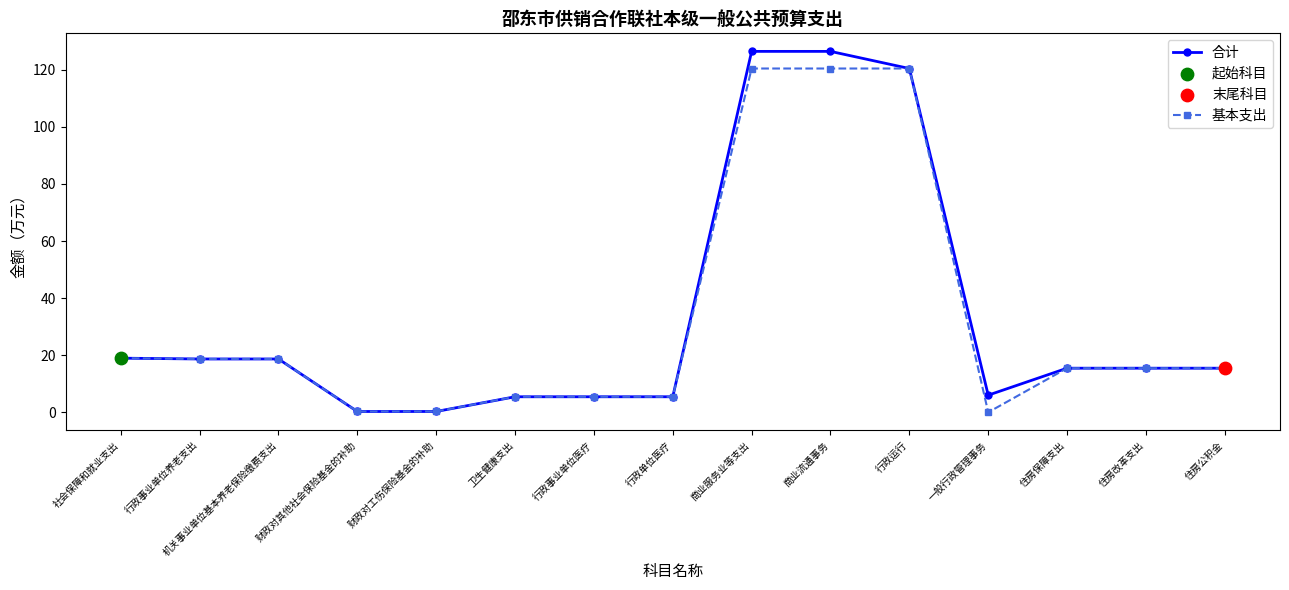

Which series has the widest spread of values?

合计